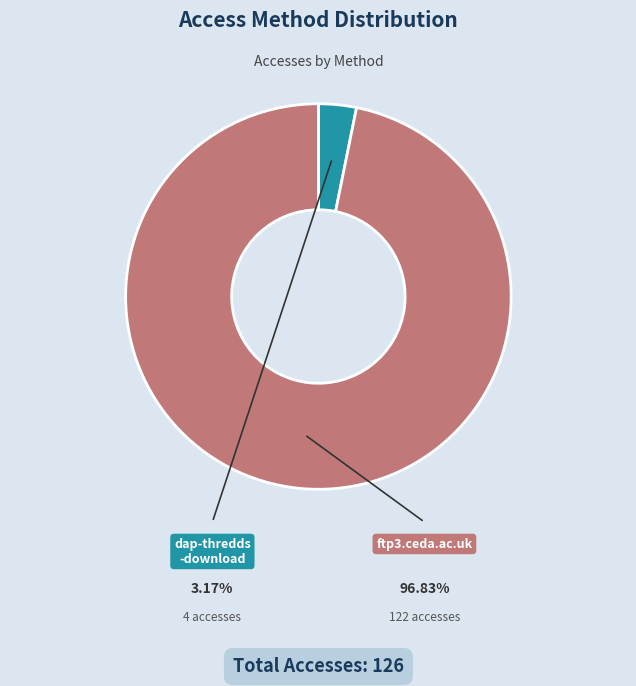

Is there any slice that represents more than half of the pie?

Yes